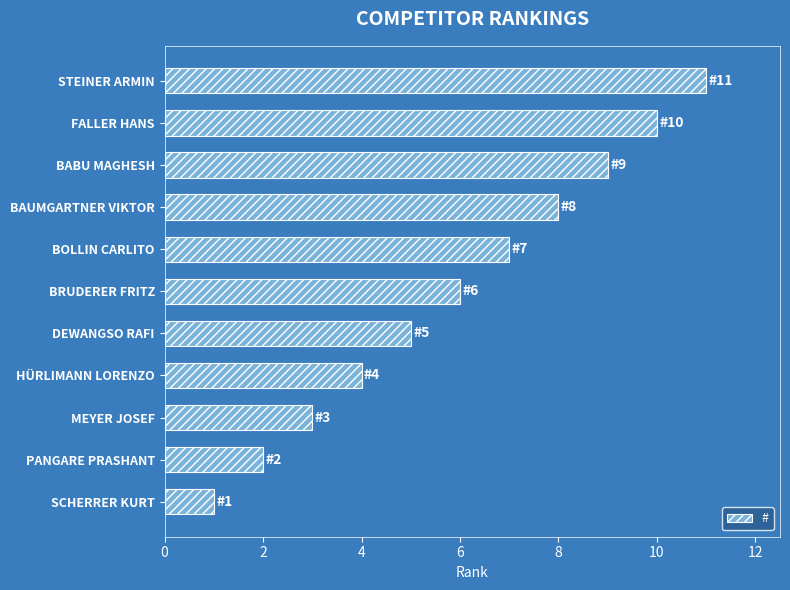

What is the change in value from DEWANGSO RAFI to BABU MAGHESH?

+4